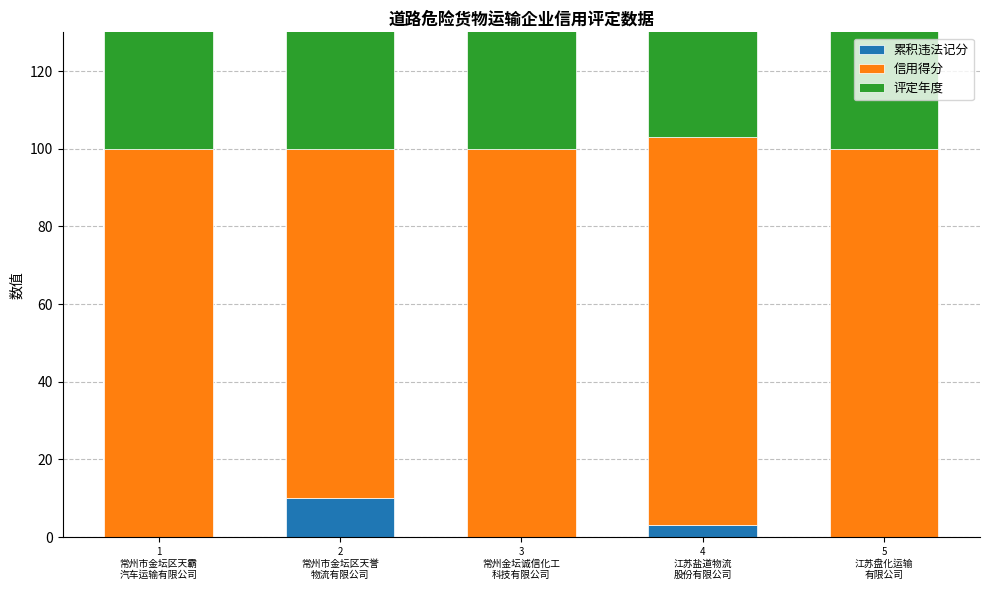

What is the approximate value of 累积违法记分 at 2
常州市金坛区天誉
物流有限公司?

10